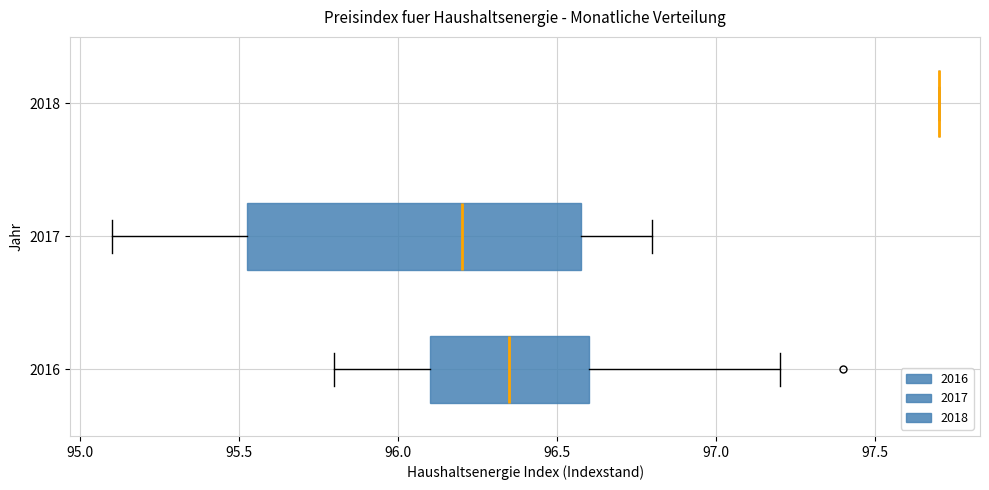

Reading bottom to top, read every box against the x-axis: the position of its median line, the range the box covers, and the ends of its whiskers. The values are not printed on the chart, so give them approximately, as read against the axis.

2016: median 96.35, box 96.10 to 96.60, whiskers 95.80 to 97.20
2017: median 96.20, box 95.55 to 96.60, whiskers 95.10 to 96.80
2018: box collapsed to a line at 97.70, whiskers 97.70 to 97.70